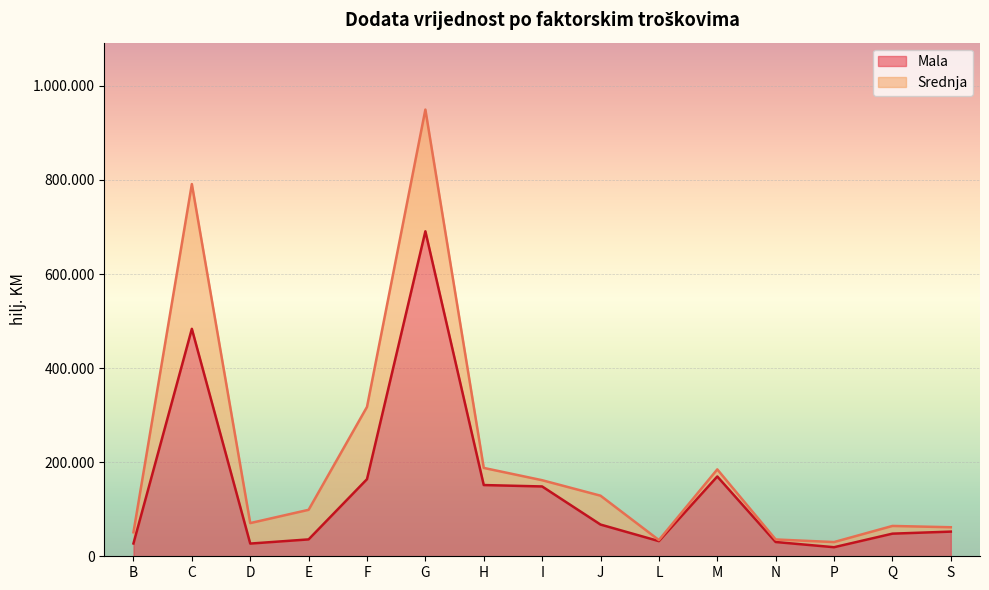

Rank the categories by value from highest to lowest.

G, C, M, F, H, I, J, S, Q, E, L, N, B, D, P